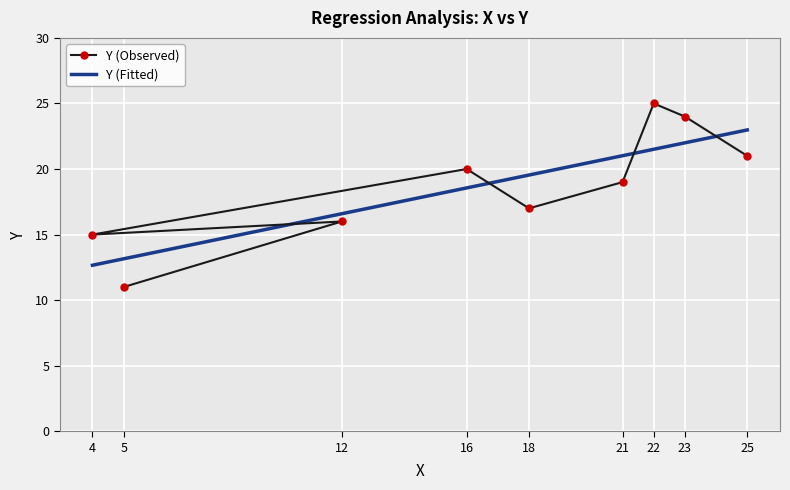

What is the ratio of the value at 22 to the value at 16?

1.2